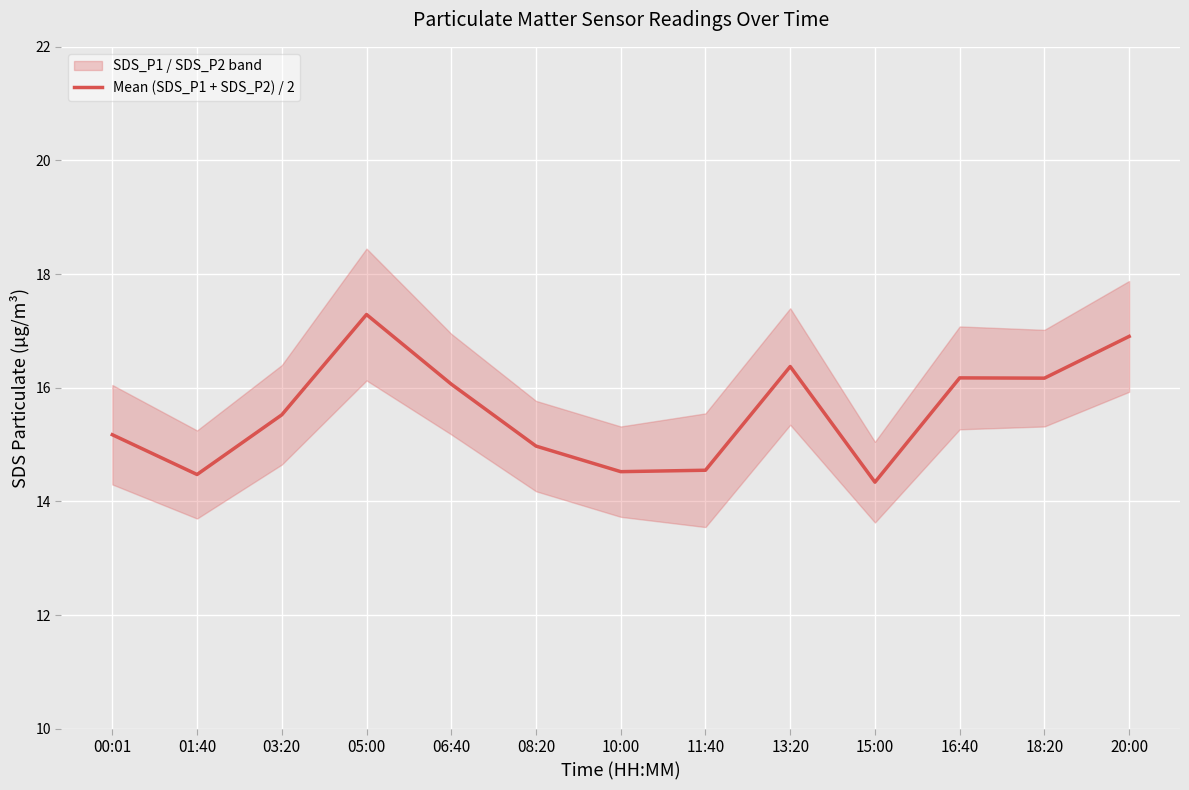

Does the chart display data point markers on the line(s)?

No